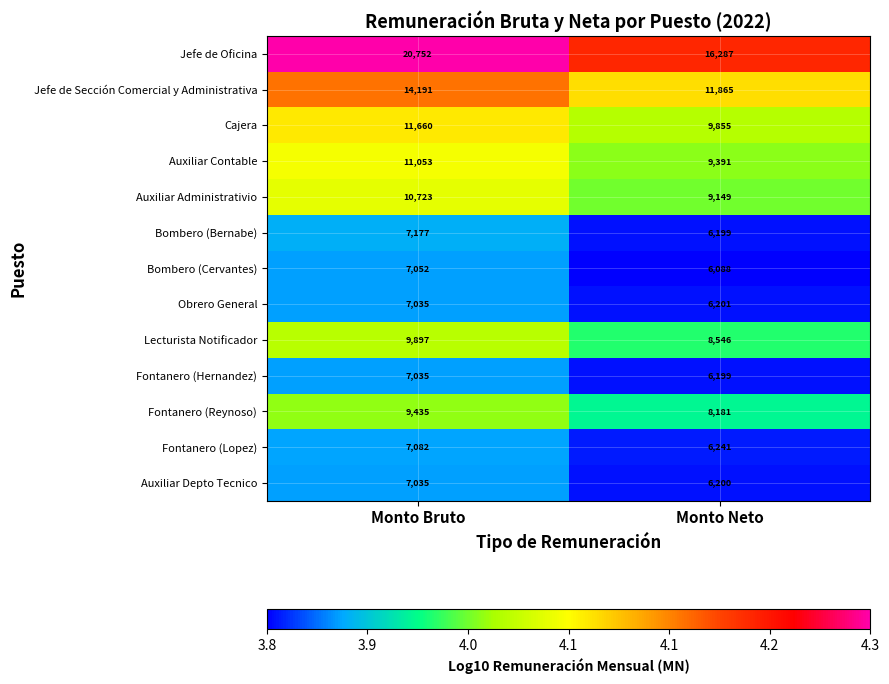

What is the average value of the Auxiliar Depto Tecnico series?

6618